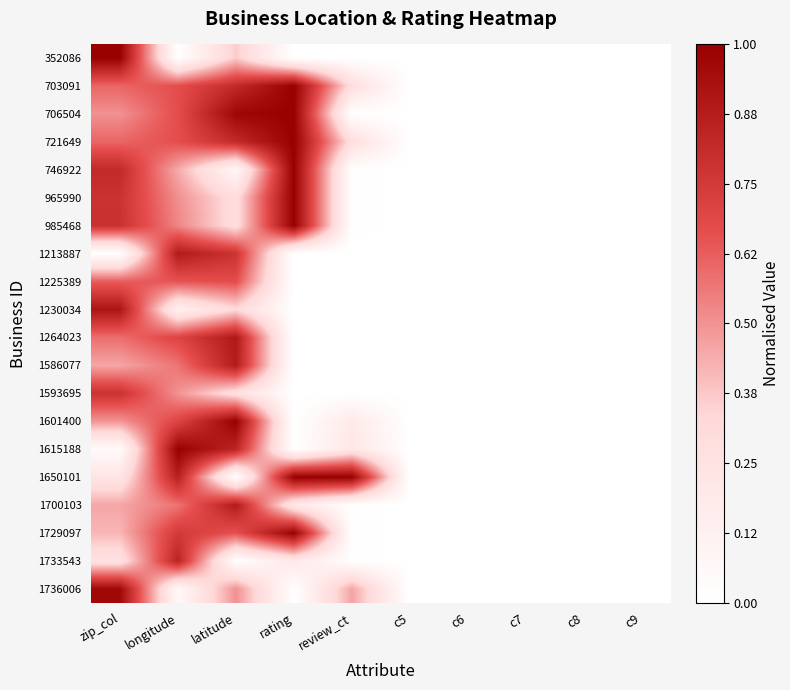

At which category does the chart reach its peak across all series?

zip_col